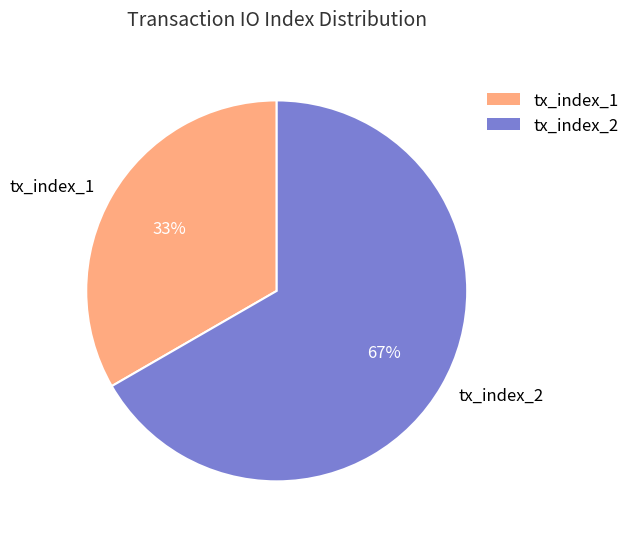

What is the ratio of the value at tx_index_2 to the value at tx_index_1?

2.0